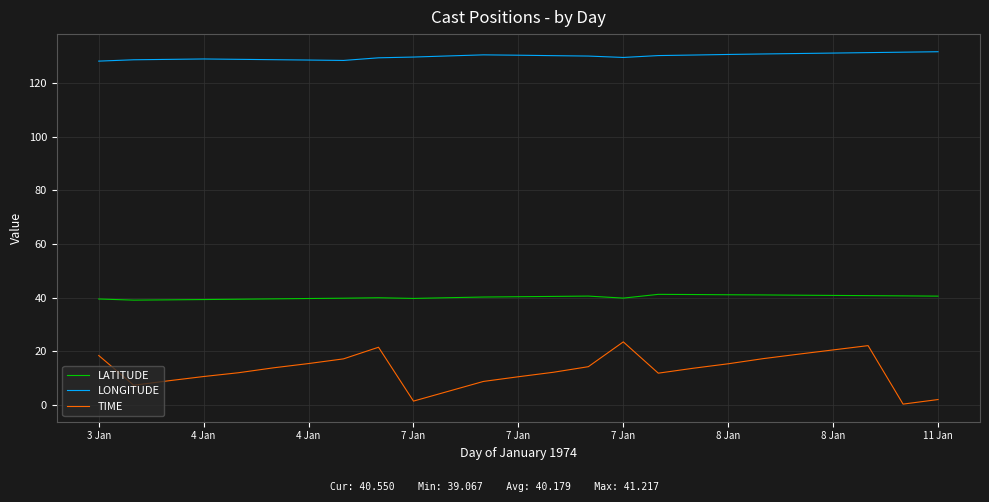

Which series has the largest total across all categories?

LONGITUDE